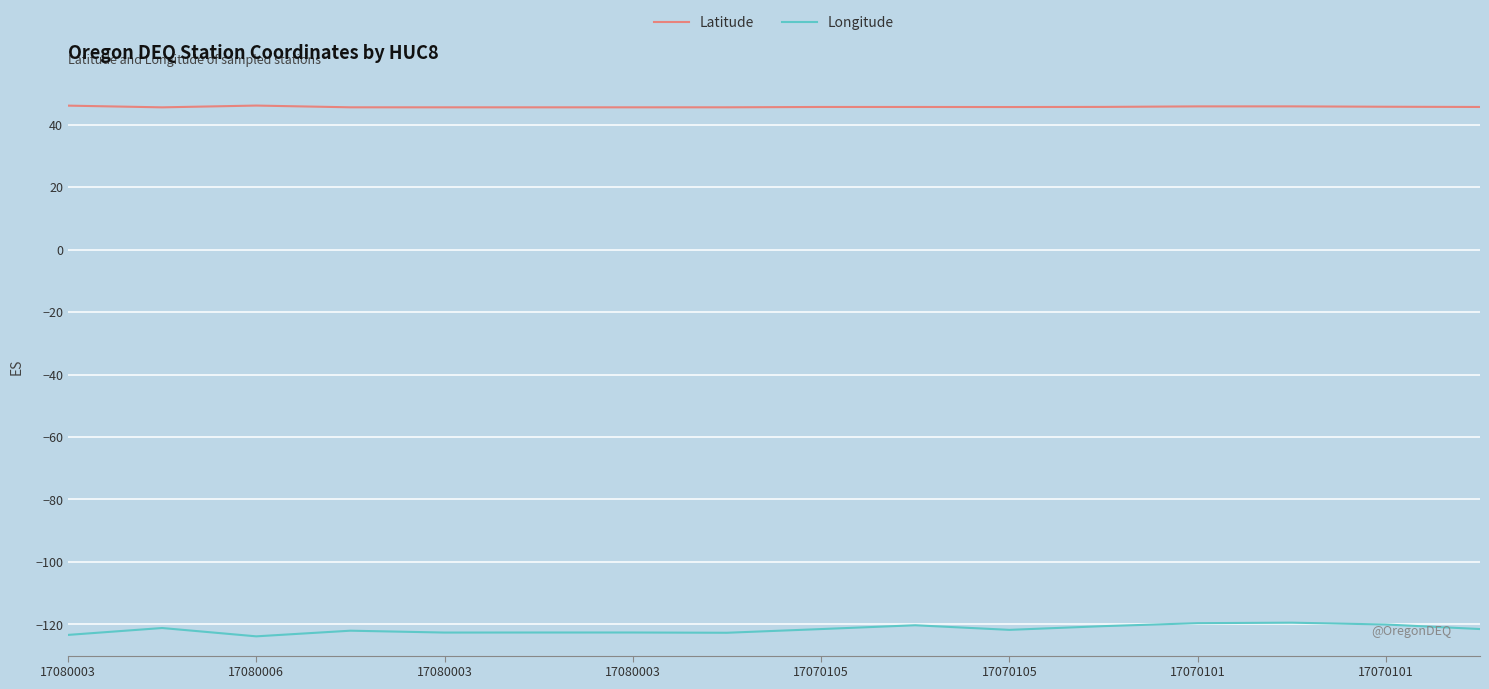

True or false: Latitude and Longitude cross at least once.

False